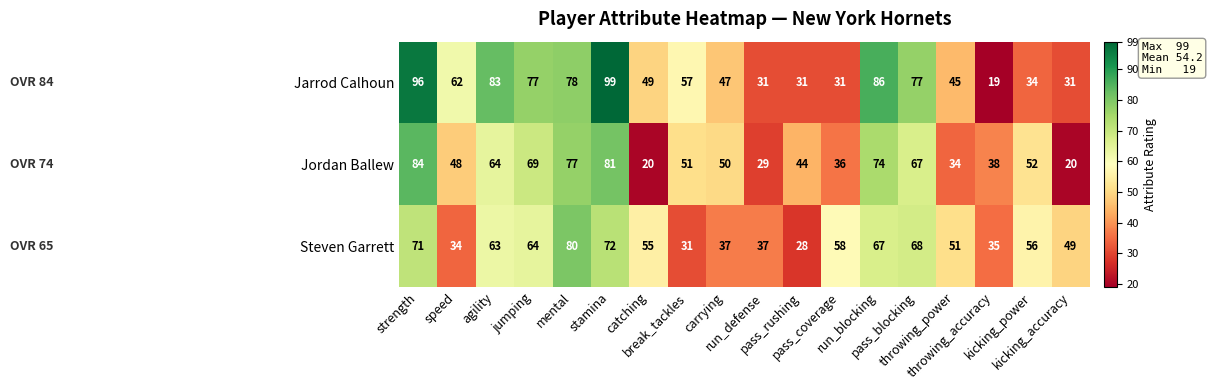

What is the sum of all Steven Garrett values?

956